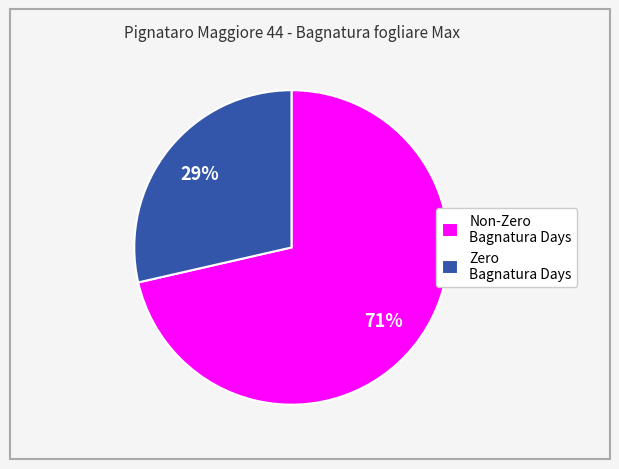

Is the sum of Zero Bagnatura Days and Non-Zero Bagnatura Days greater than half?

Yes